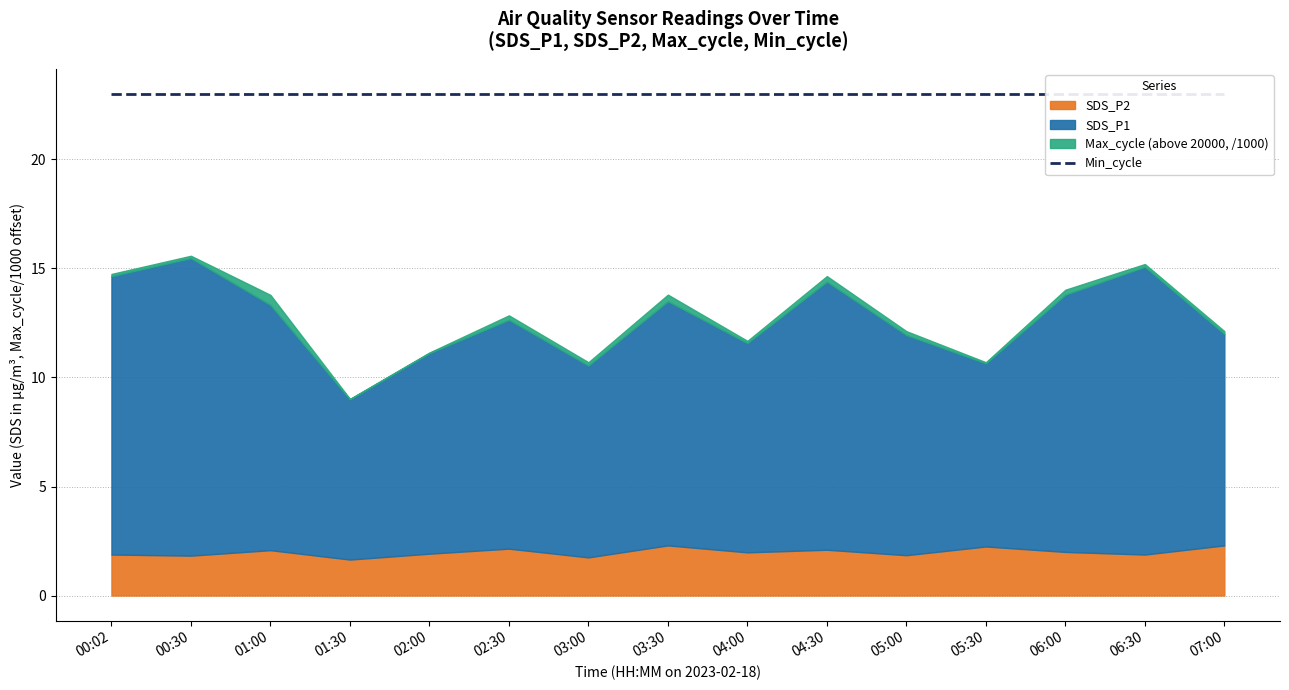

What is the sum of the Min_cycle_scaled values at 02:30 and 06:30?

46.0